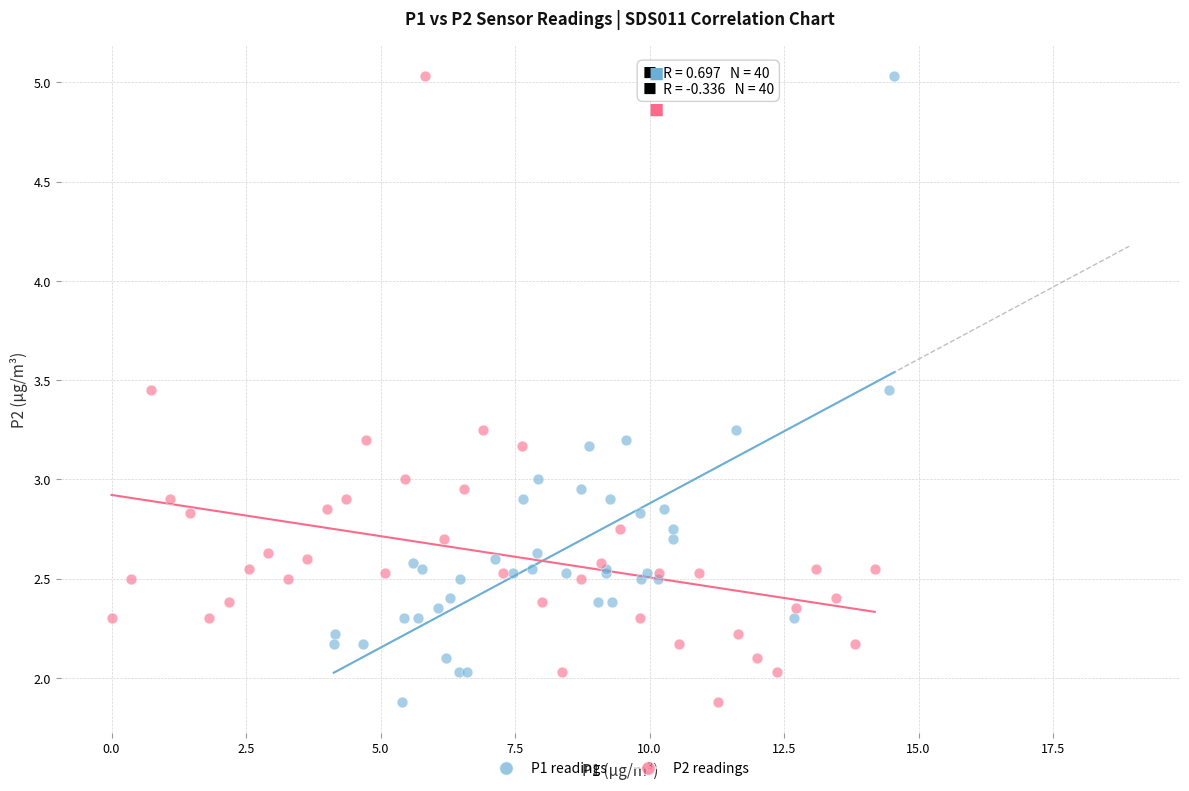

What are all the series names shown in the legend?

P1 readings, P2 readings